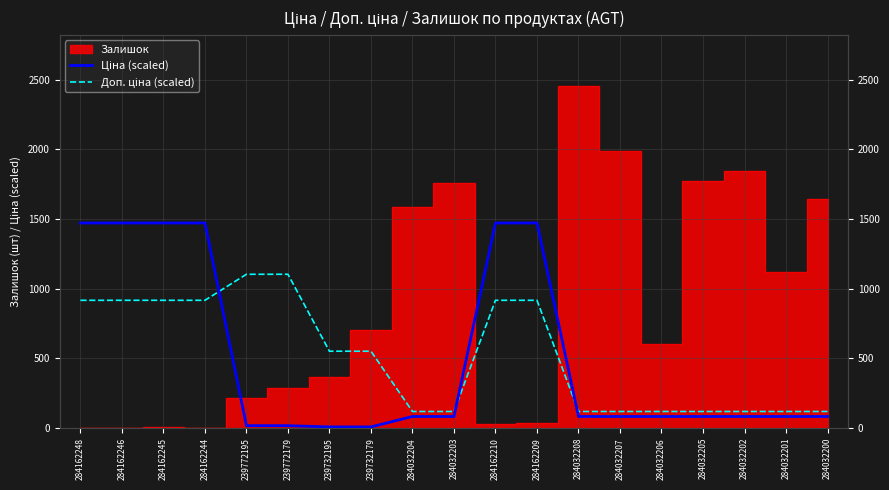

Which series ends up on top after the final intersection of Ціна (scaled) and Доп. ціна (scaled)?

Доп. ціна (scaled)